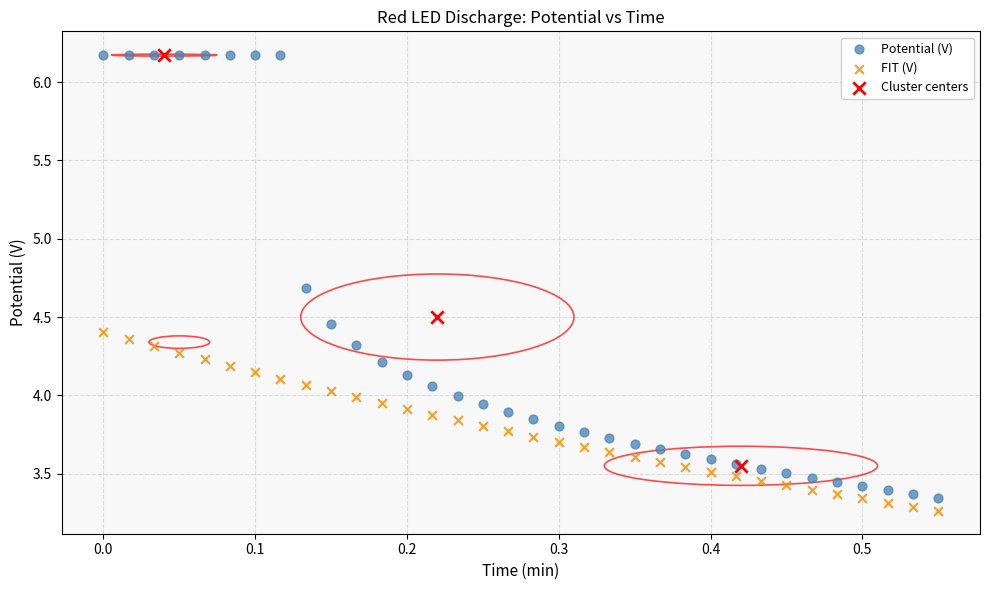

Which series has the widest spread of Y values?

Potential (V)